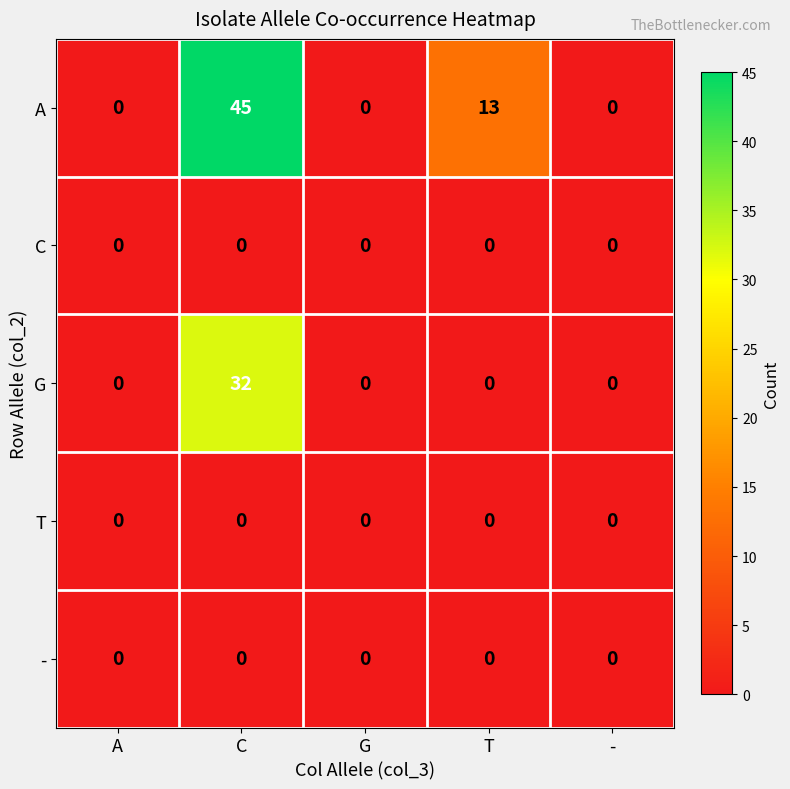

Which series has the widest spread of values?

A